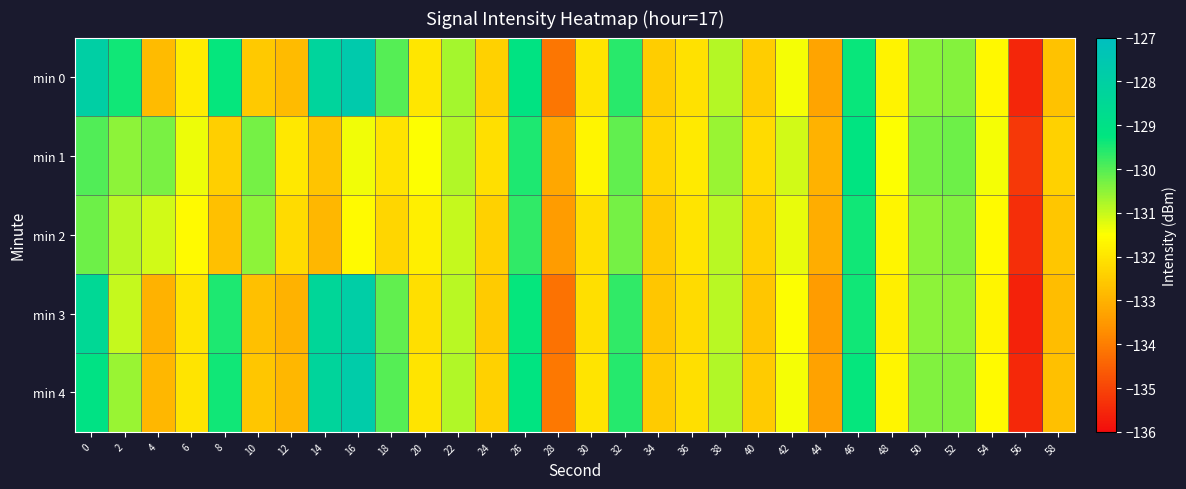

Which series changed the most between 12 and 30?

min 3